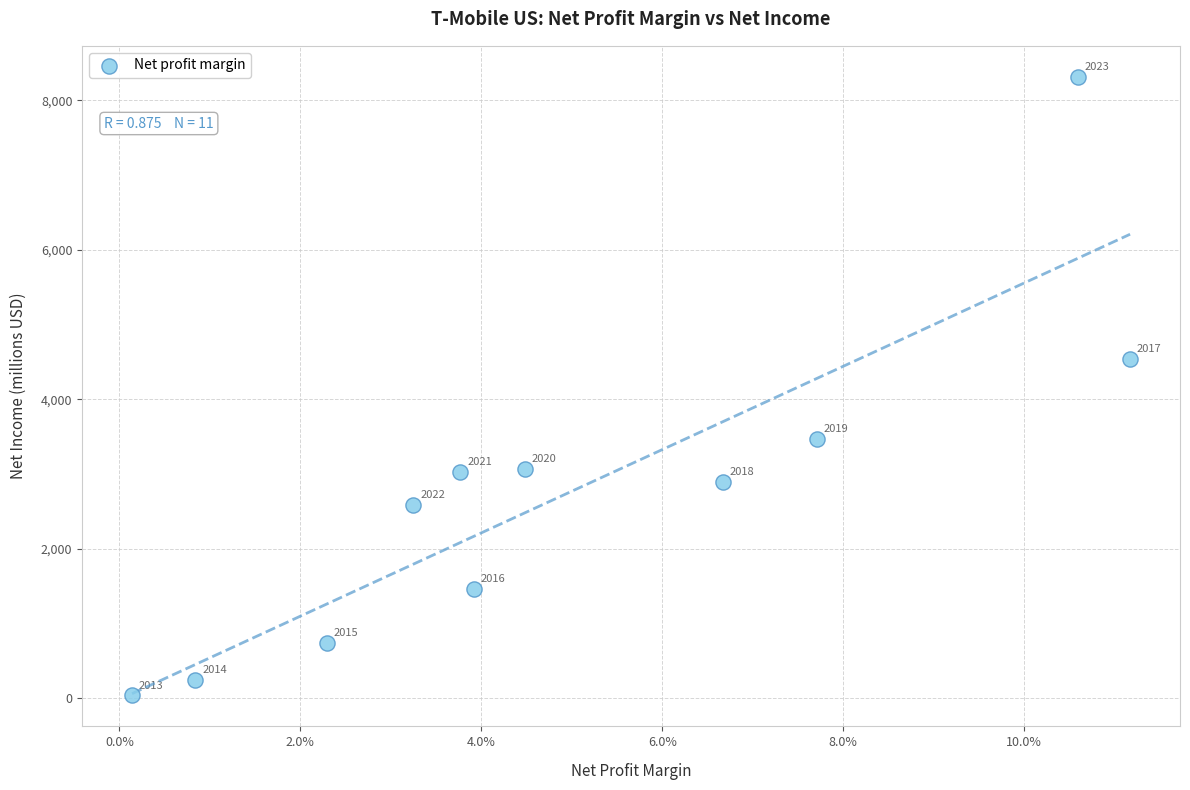

What Y value in the scatter plot is closest to 4176?

4536